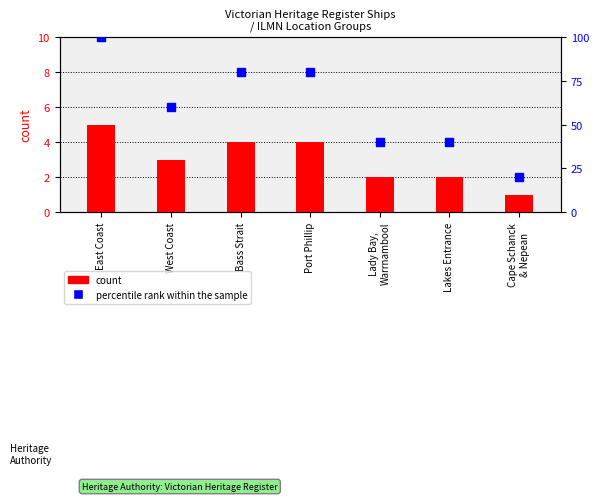

What is the total value across all series at Port Phillip?

84